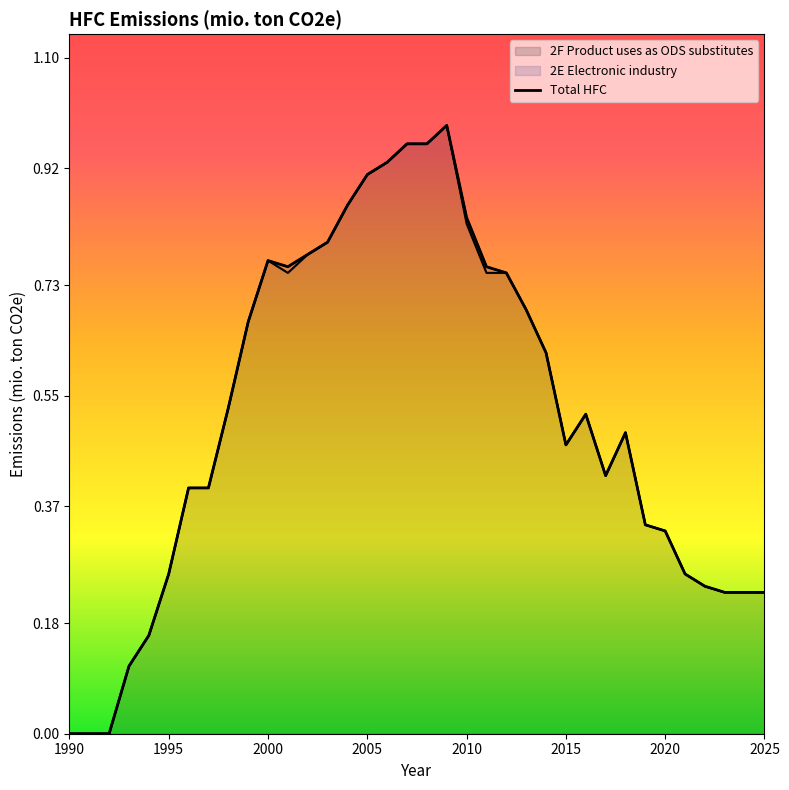

What is the change in value from 20 to 33?

-0.6